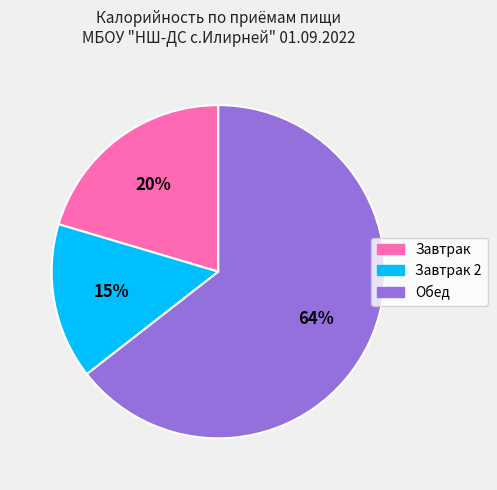

Is there any slice that represents more than half of the pie?

Yes